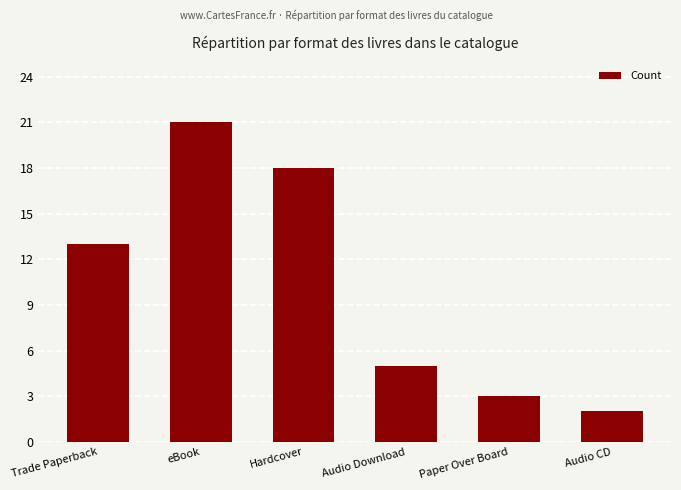

What is the greatest value displayed?

21